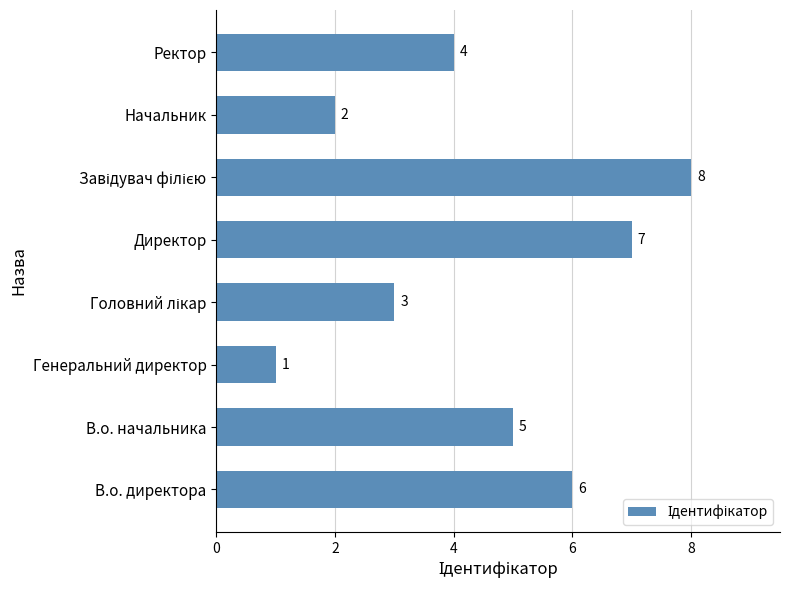

Which category has the lowest value across all series?

Генеральний директор